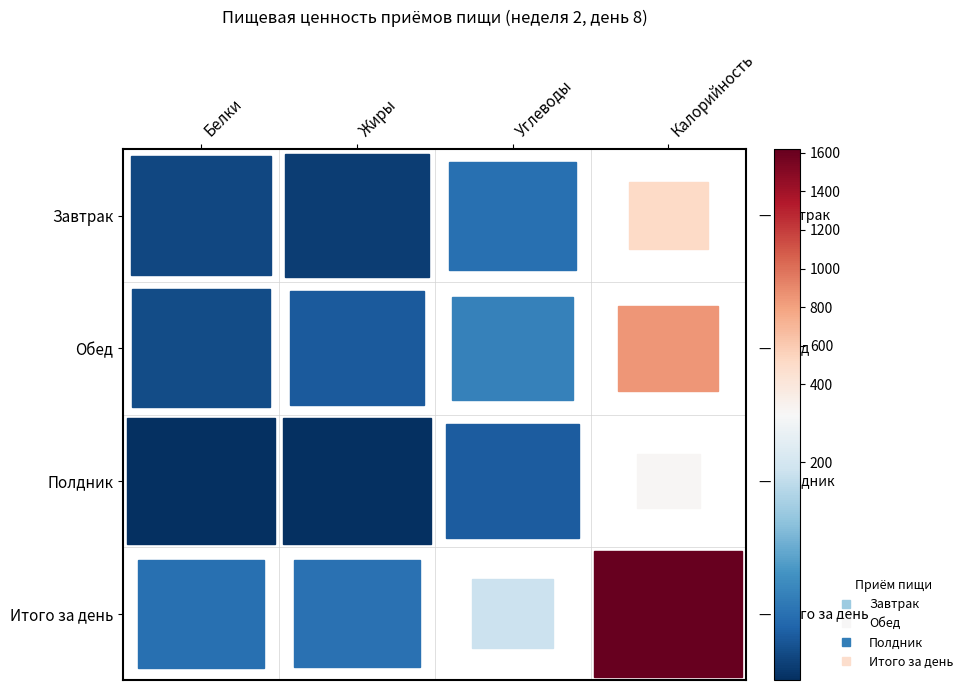

What is the spread (max minus min) of values at Калорийность?

1362.0